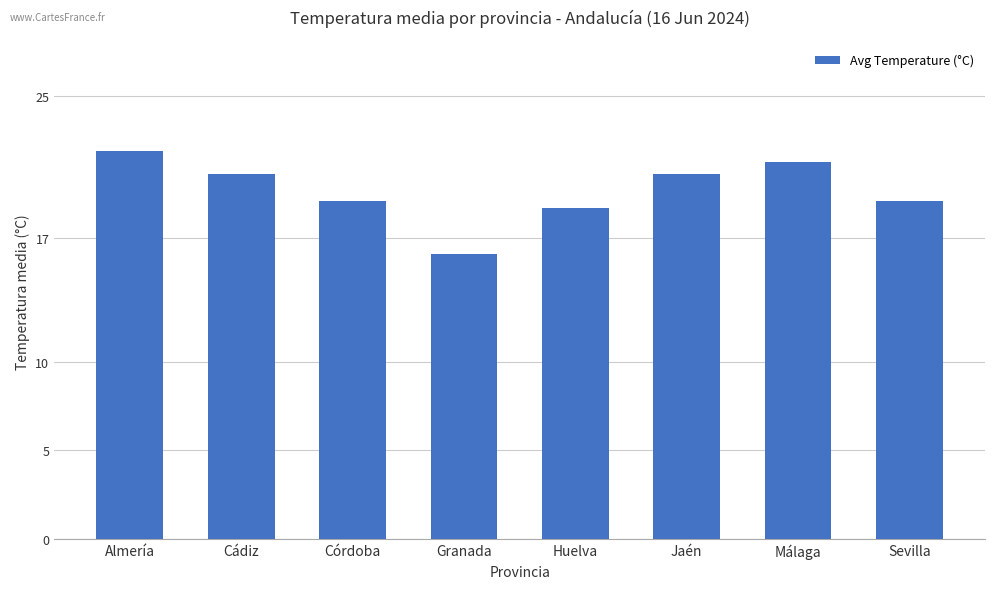

What is the label of the 2nd bar from the left?

Cádiz